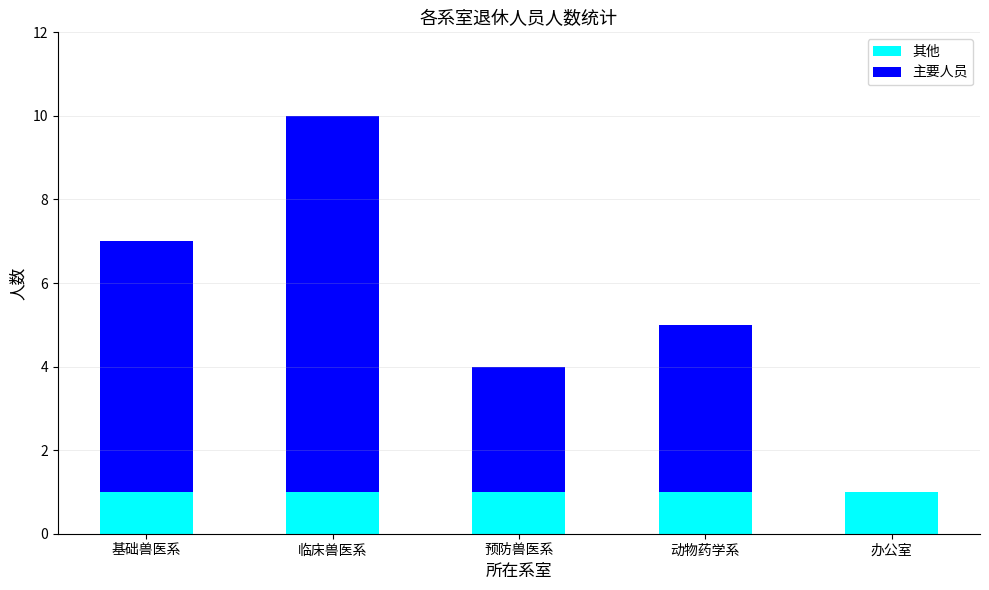

Reading left to right, list the values for the 其他 series.

基础兽医系=1	临床兽医系=1	预防兽医系=1	动物药学系=1	办公室=1